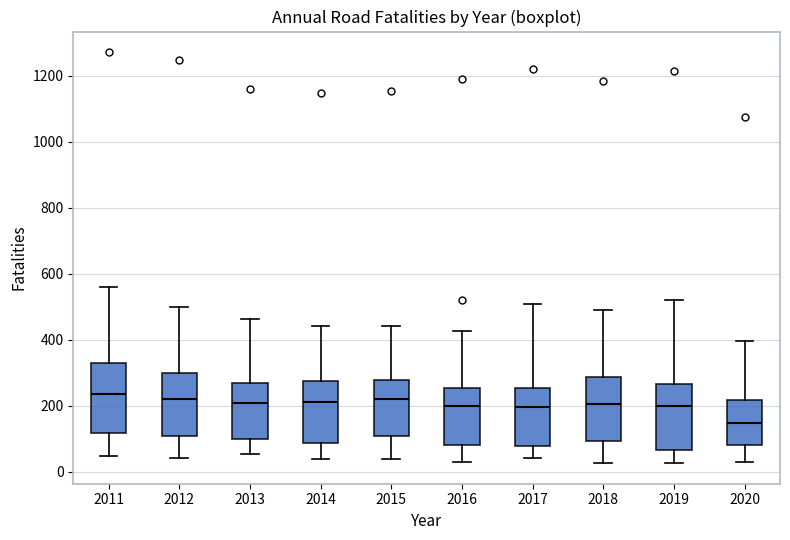

Reading left to right, read every box against the y-axis: the position of its median line, the range the box covers, and the ends of its whiskers. The values are not printed on the chart, so give them approximately, as read against the axis.

2011: median 240, box 120 to 320, whiskers 40 to 560
2012: median 220, box 100 to 300, whiskers 40 to 500
2013: median 200, box 100 to 260, whiskers 60 to 460
2014: median 220, box 80 to 280, whiskers 40 to 440
2015: median 220, box 100 to 280, whiskers 40 to 440
2016: median 200, box 80 to 260, whiskers 40 to 420
2017: median 200, box 80 to 260, whiskers 40 to 500
2018: median 200, box 100 to 280, whiskers 20 to 480
2019: median 200, box 60 to 260, whiskers 20 to 520
2020: median 140, box 80 to 220, whiskers 20 to 400